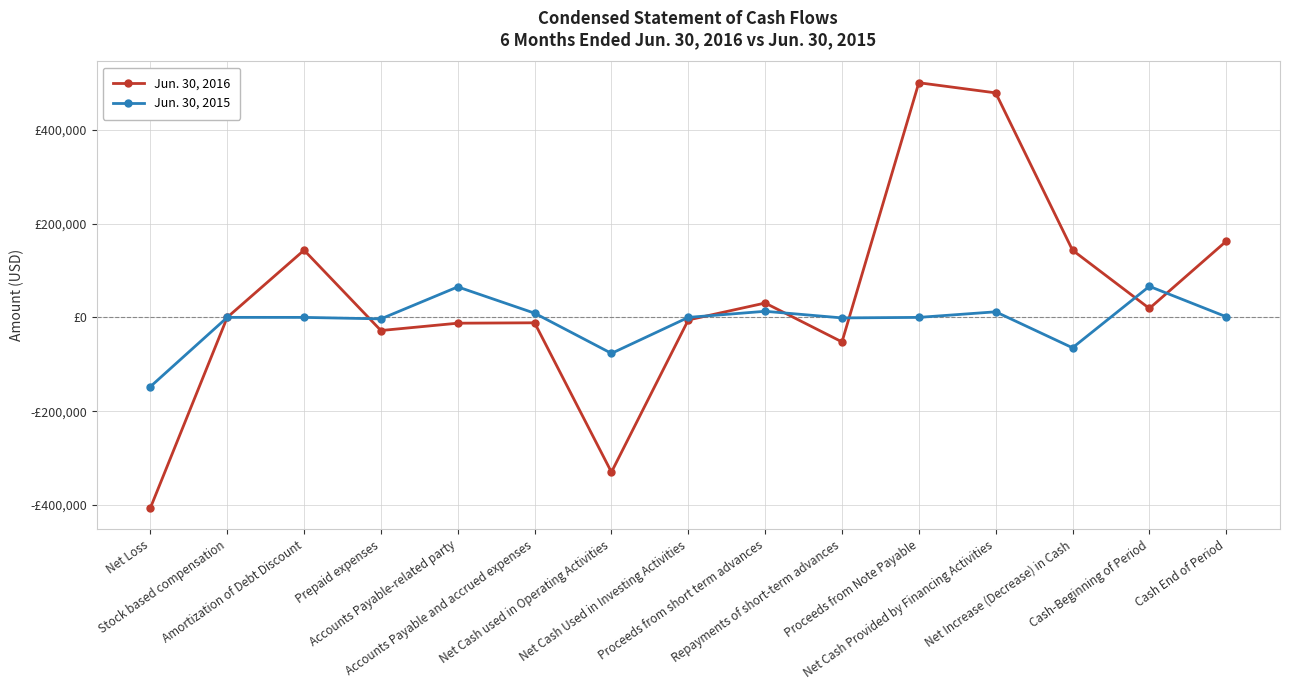

What is the greatest value displayed?

500000